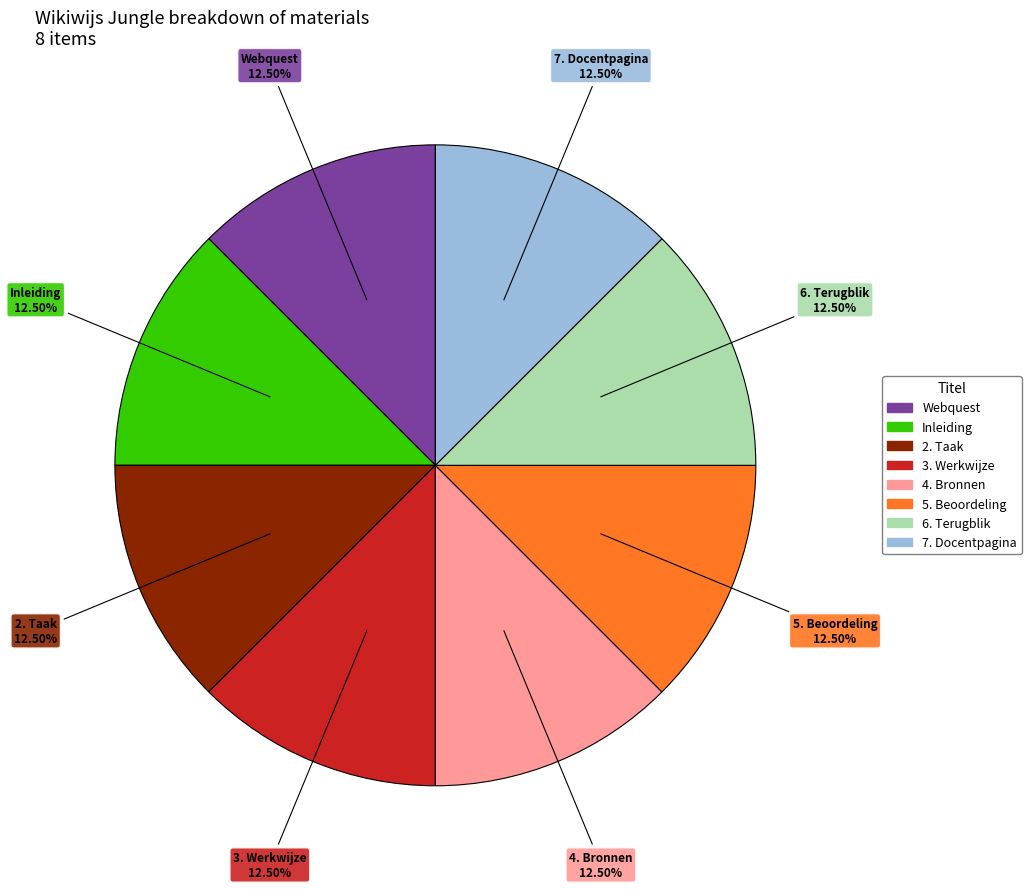

The 3. Werkwijze slice represents 1% of the pie. True or false?

False